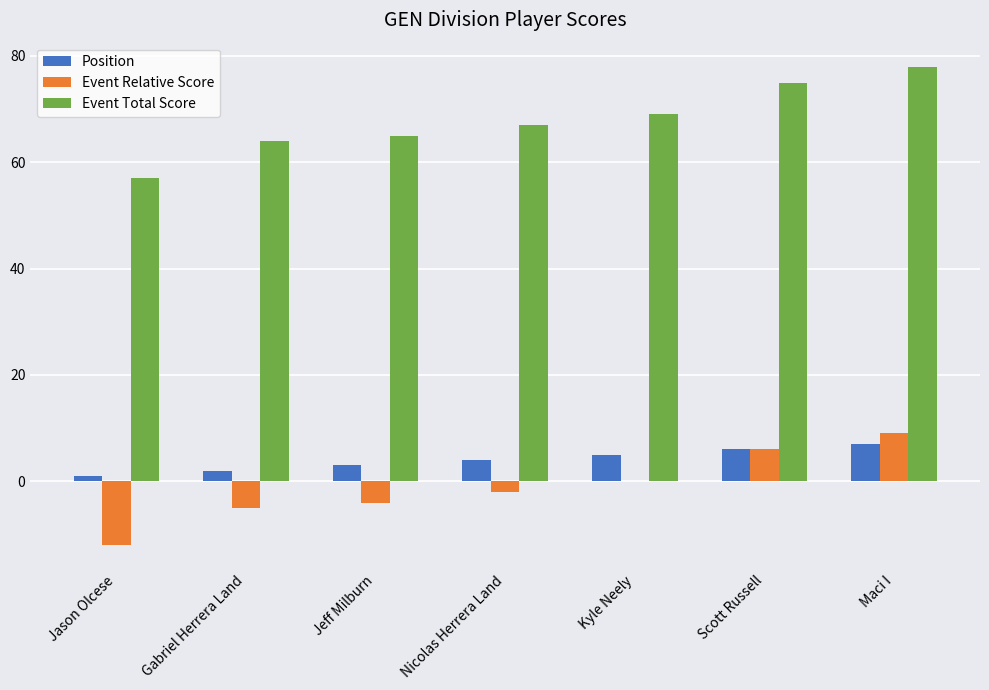

Which series has the largest total across all categories?

Event Total Score